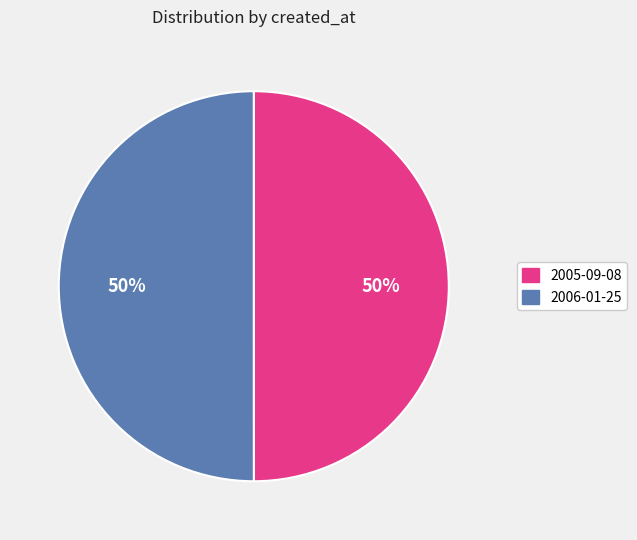

To the nearest percent, what is the combined percentage of 2005-09-08 and 2006-01-25?

100%